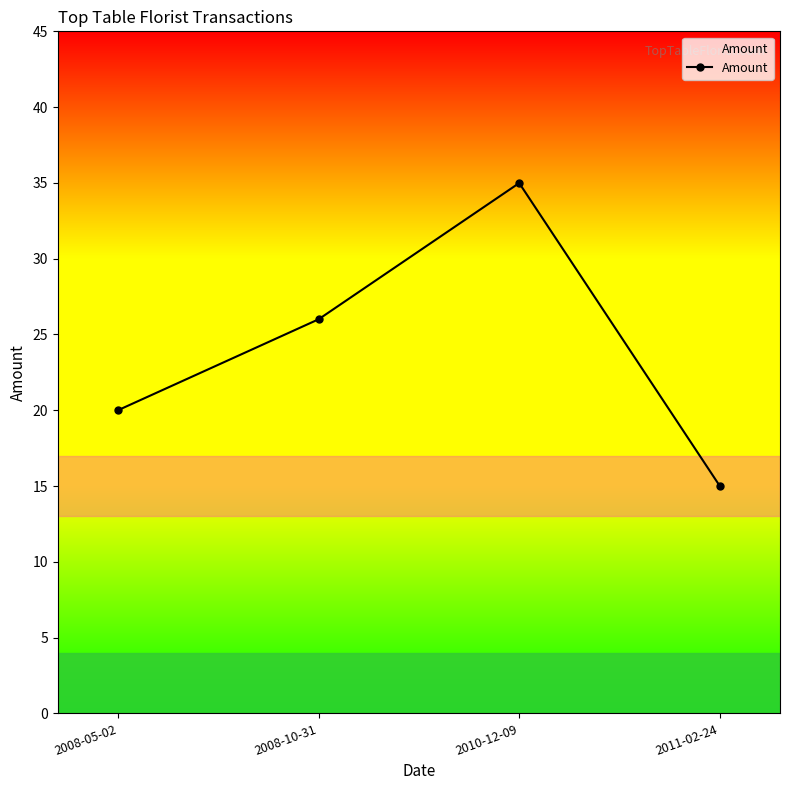

What is the sum of the values at 2008-05-02 and 2011-02-24?

35.0